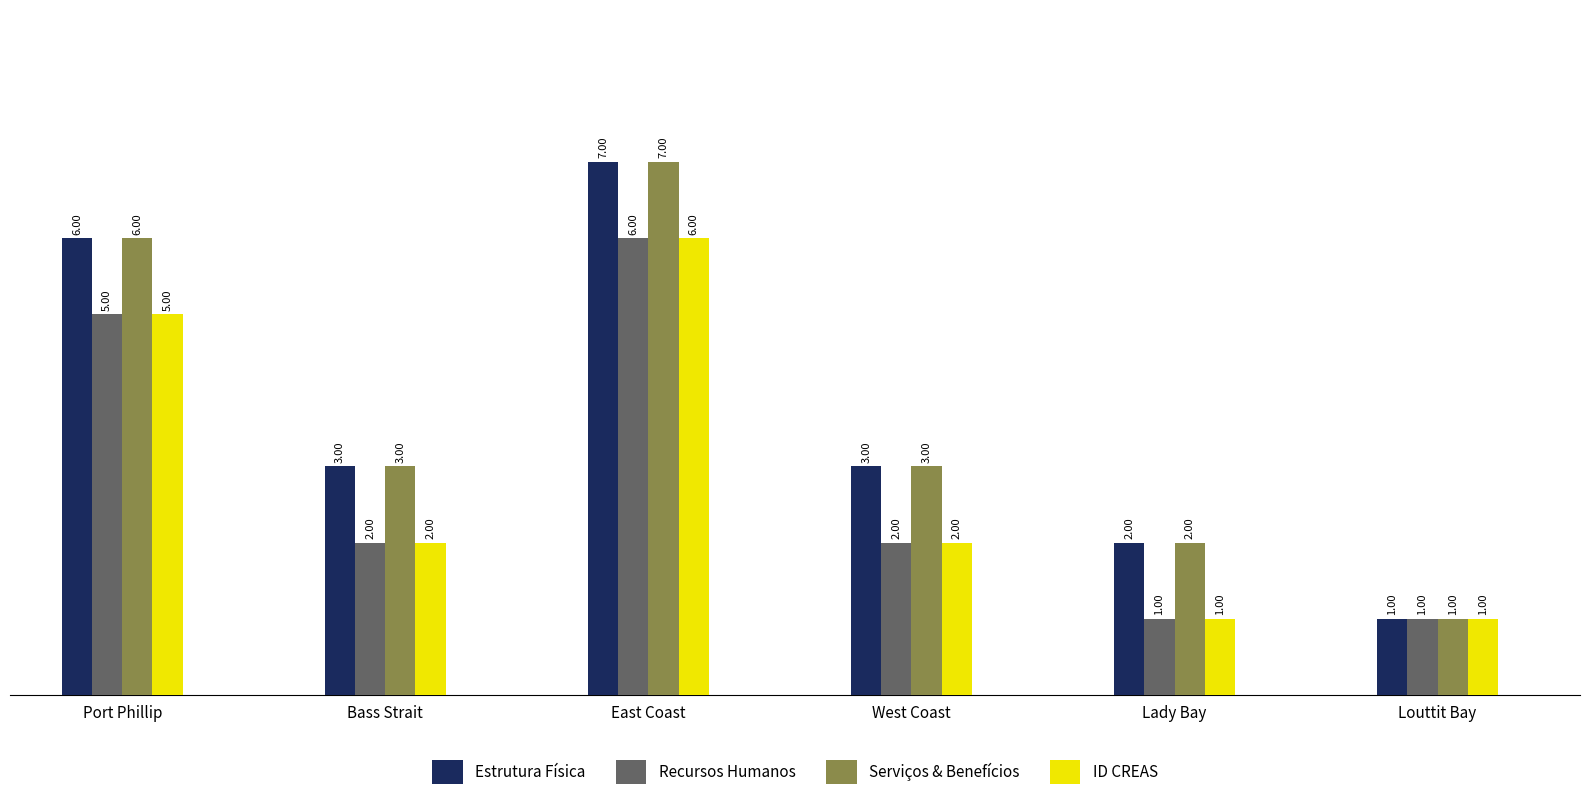

What is the value of the Estrutura Física bar at the 6th from the left?

1